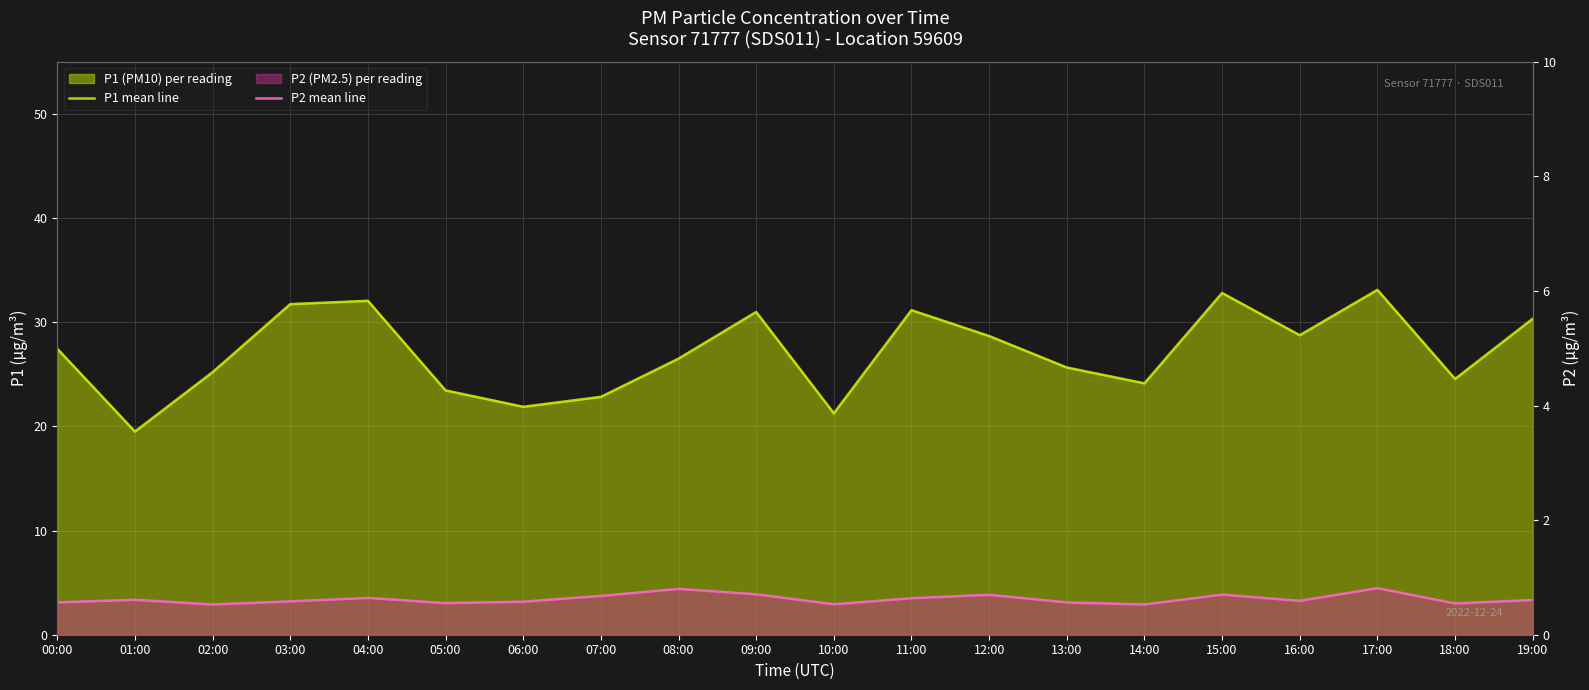

Reading left to right, extract all data points from this chart.

P1 mean line: 27.4	19.5	25.2	31.7	32.0	23.4	21.9	22.8	26.5	31.0	21.2	31.1	28.7	25.6	24.1	32.8	28.8	33.1	24.6	30.3
P2 mean line: 3.1	3.4	2.9	3.2	3.5	3.0	3.2	3.7	4.4	3.9	2.9	3.5	3.8	3.1	2.9	3.9	3.2	4.5	3.0	3.3